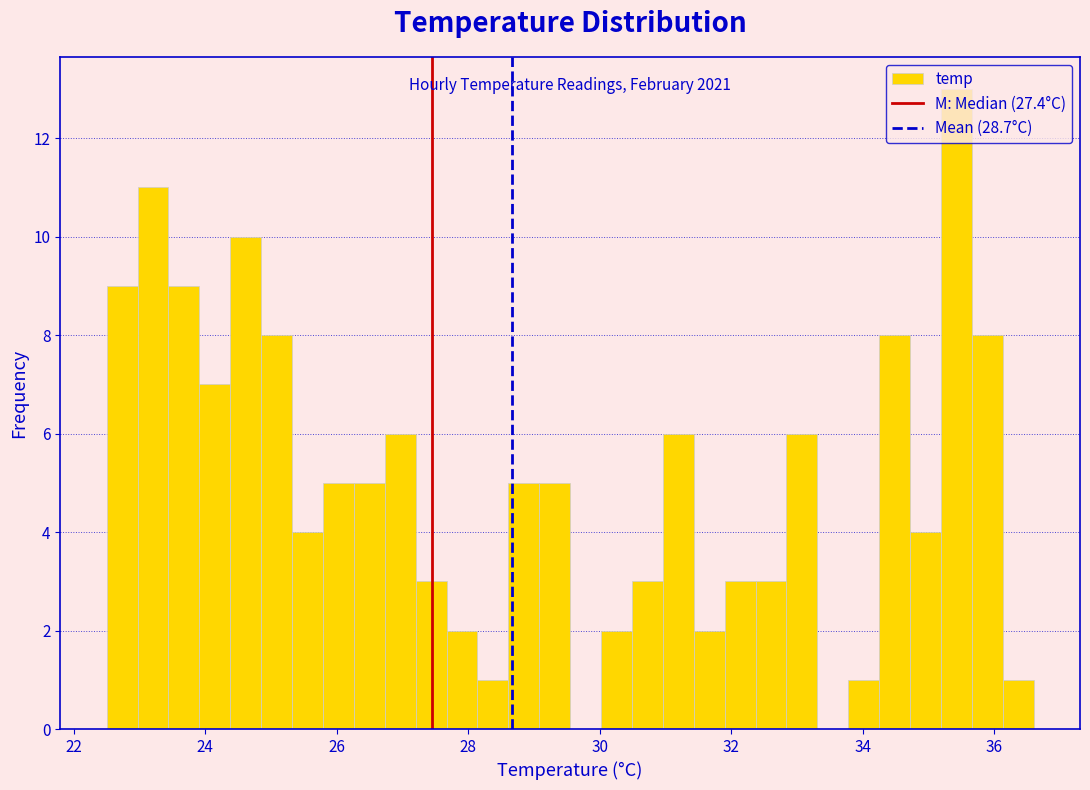

Read against the x-axis, roughly where is the centre of the tallest bar?

35.4